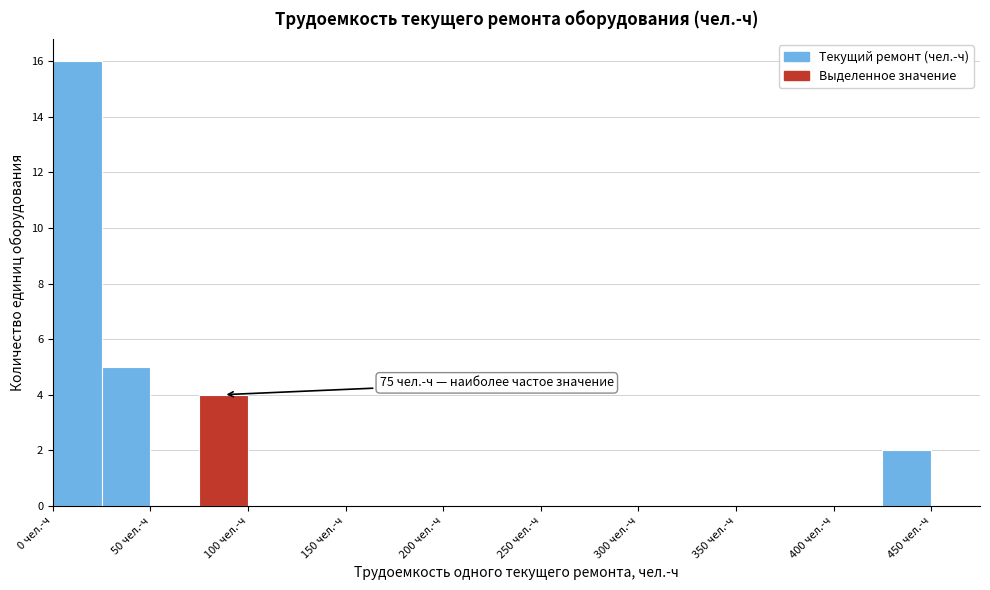

Over which range of the x-axis is the bar tallest?

0 to 25